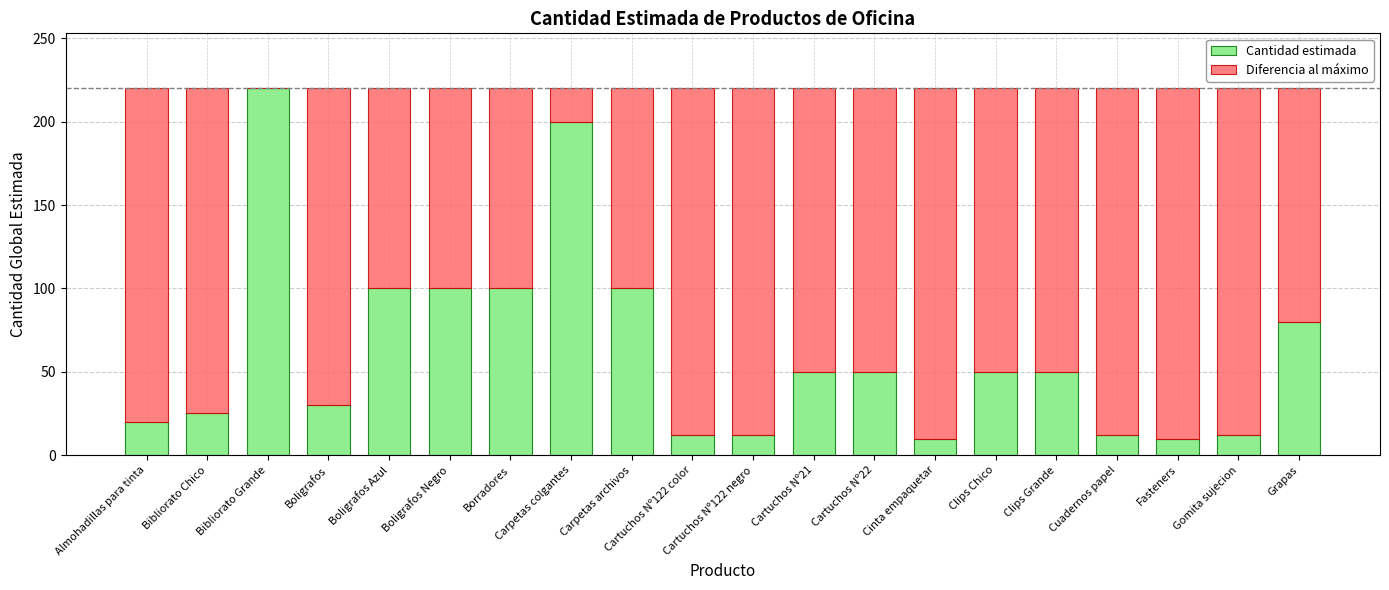

What is the sum of all Cantidad estimada values?

1243